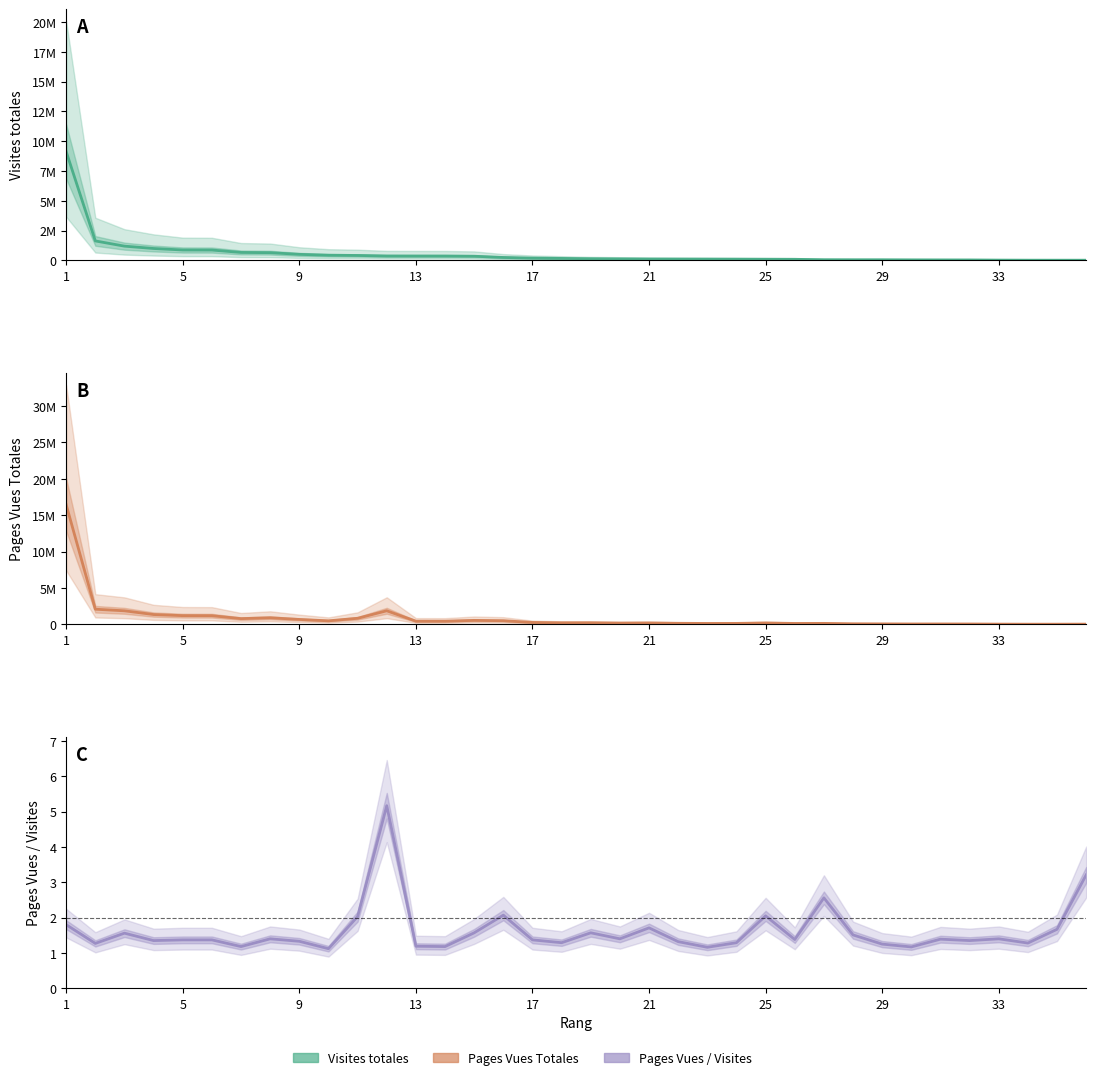

Read the Visites totales value at 33.

14570.0